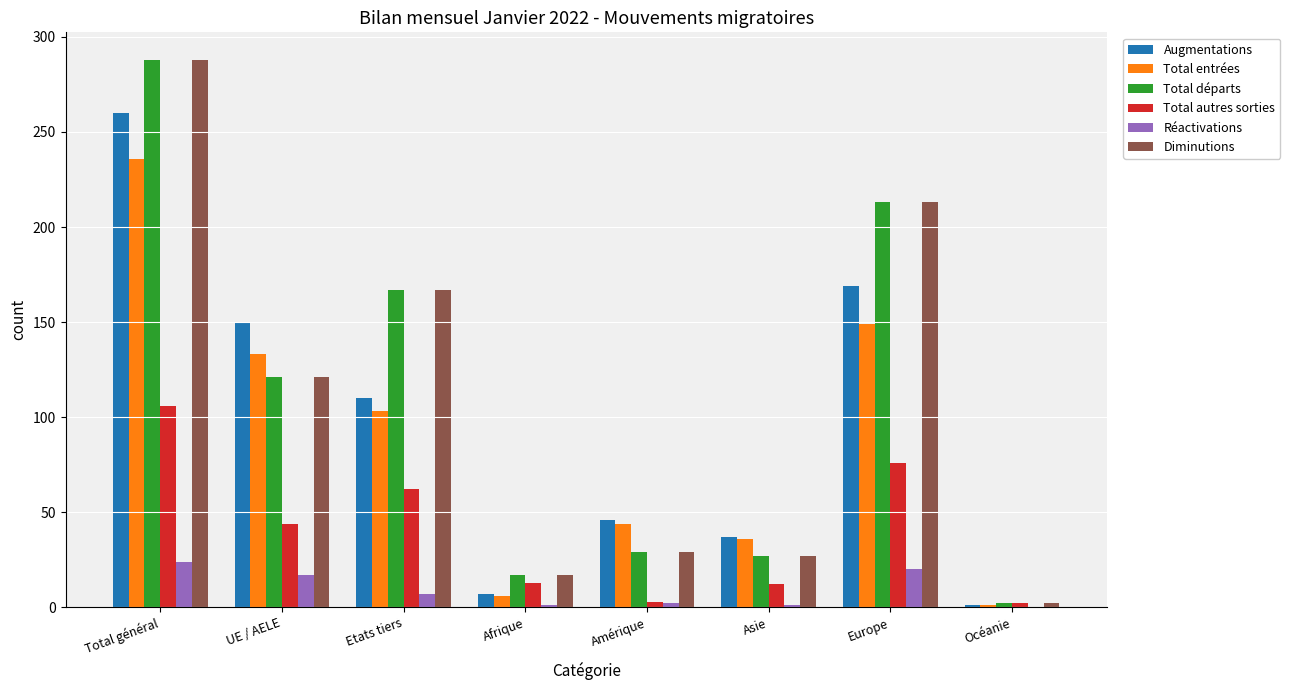

Which category has the highest value across all series?

Total général